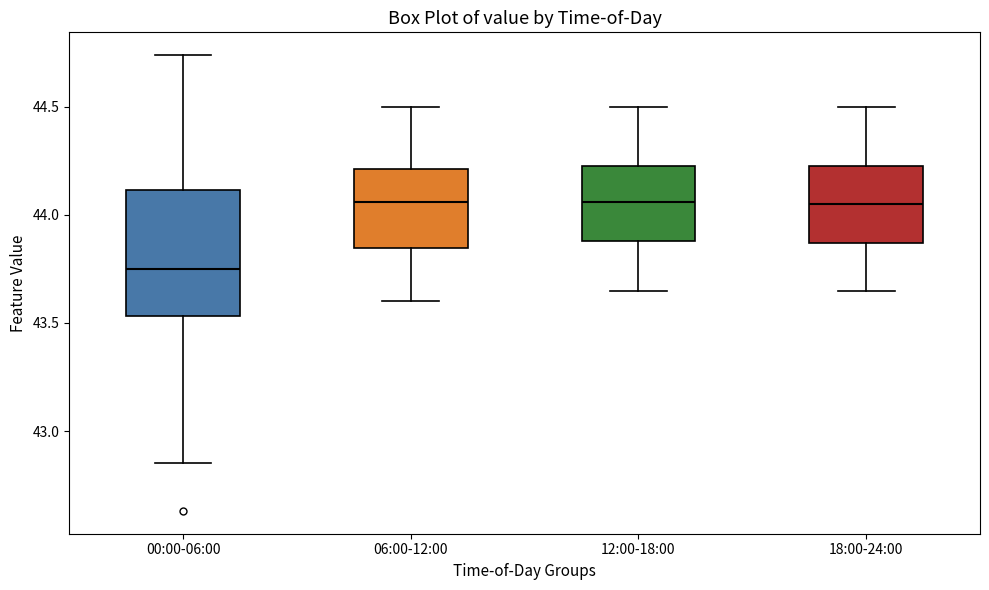

Which box's median line is the lowest?

00:00-06:00